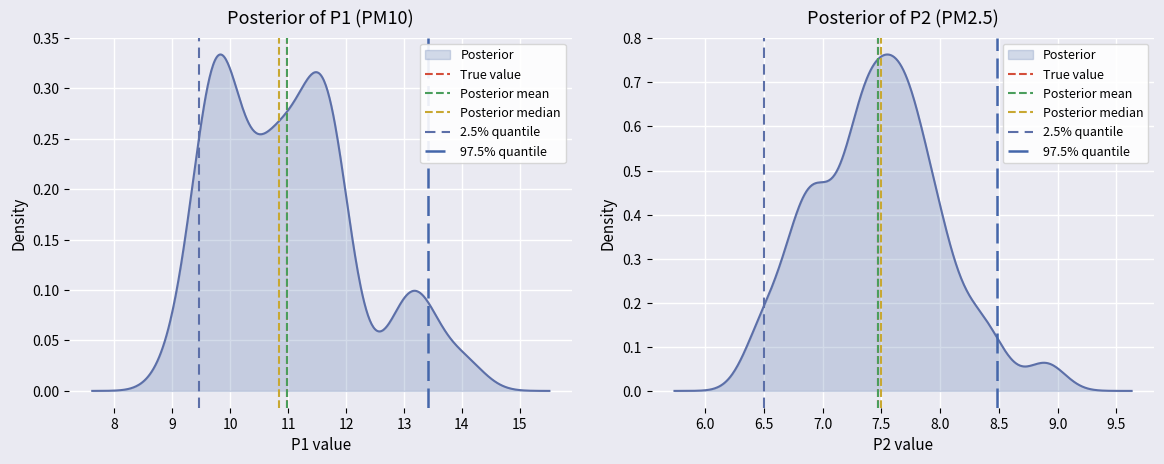

Which series has the largest total across all categories?

True value